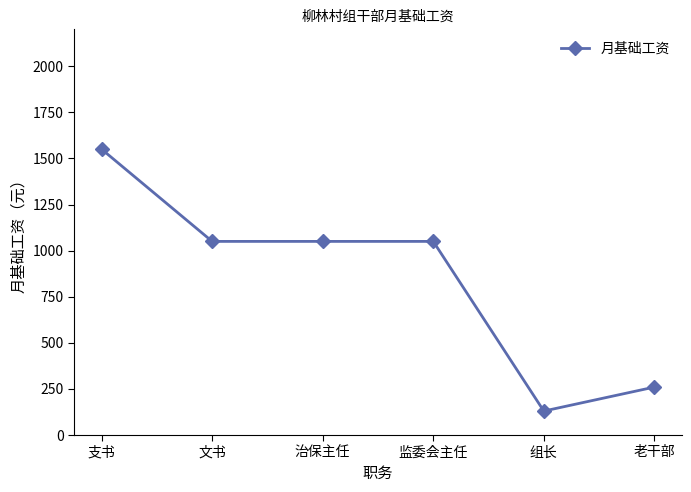

Which has a higher value, 支书 or 组长?

支书